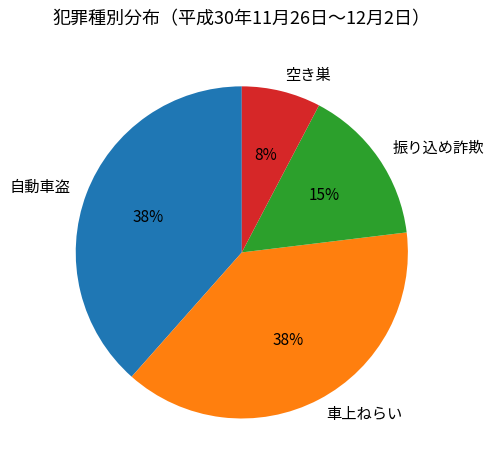

Which category has the smallest portion of the pie?

空き巣